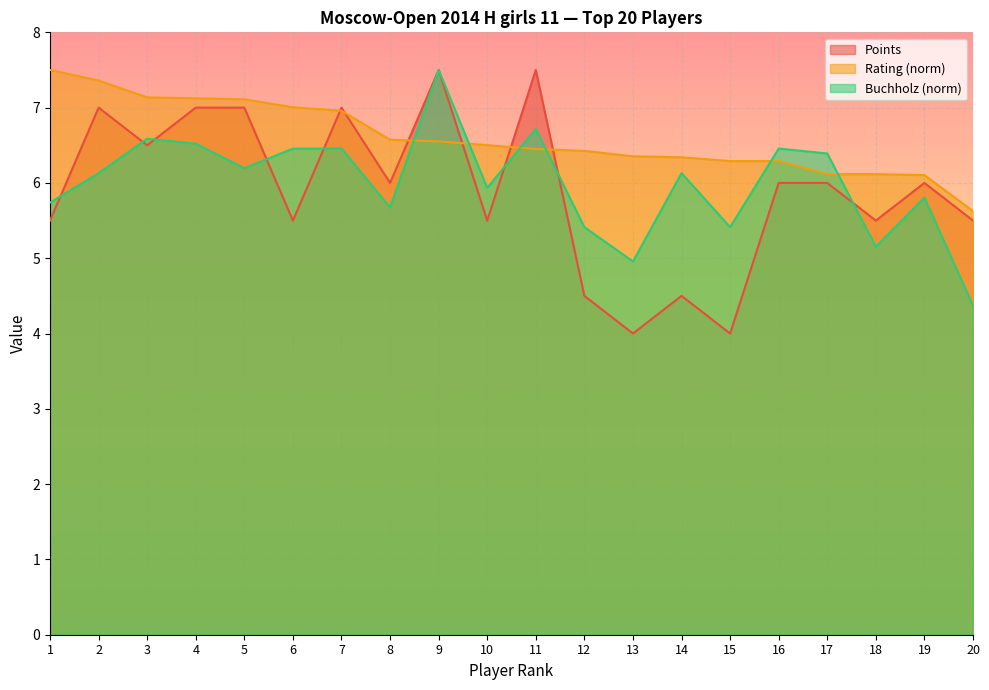

Is the value of Points at 17 greater than the value of Buchholz at 4?

No